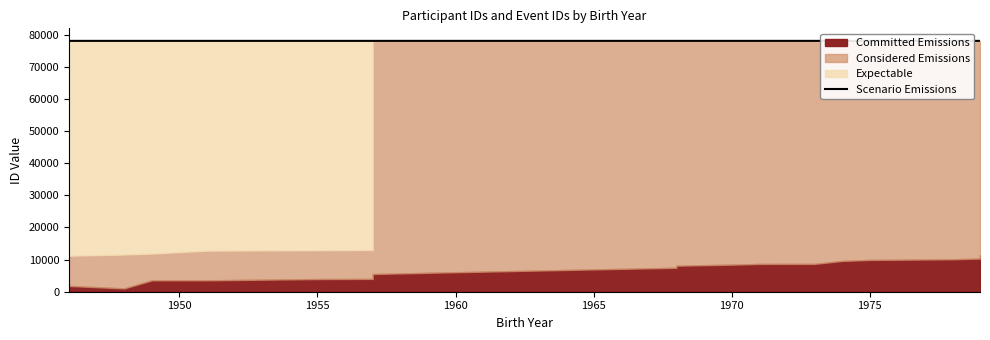

How many lines are shown in the chart?

1